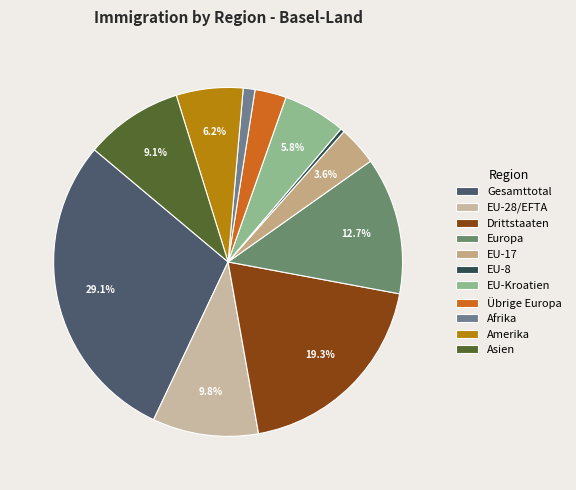

Which category has the smallest portion of the pie?

EU-8